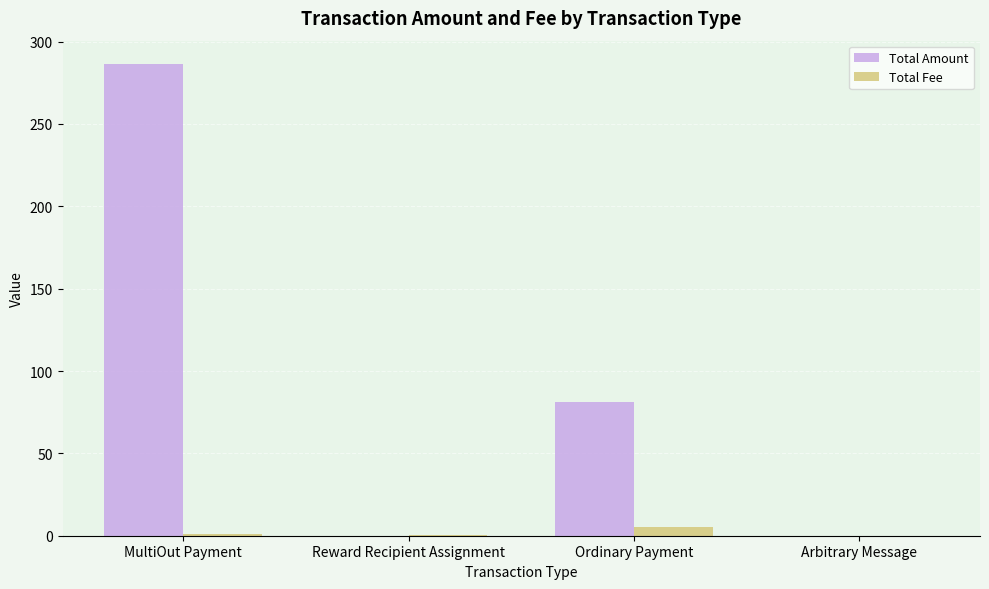

Where does the Total Amount series first go above 80?

MultiOut Payment